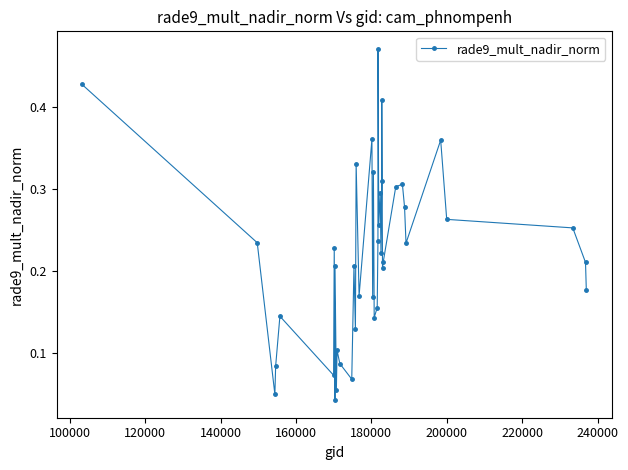

How many points are lower than both their immediate neighbors (excluding endpoints)?

13